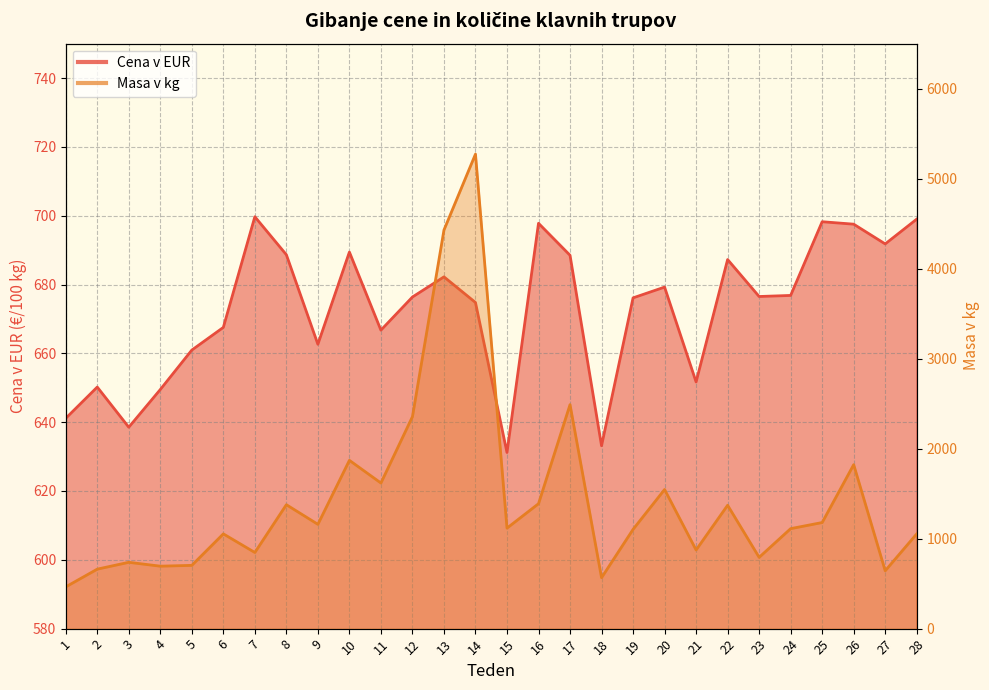

List the series in order of their peak value, lowest first.

Cena v EUR, Masa v kg